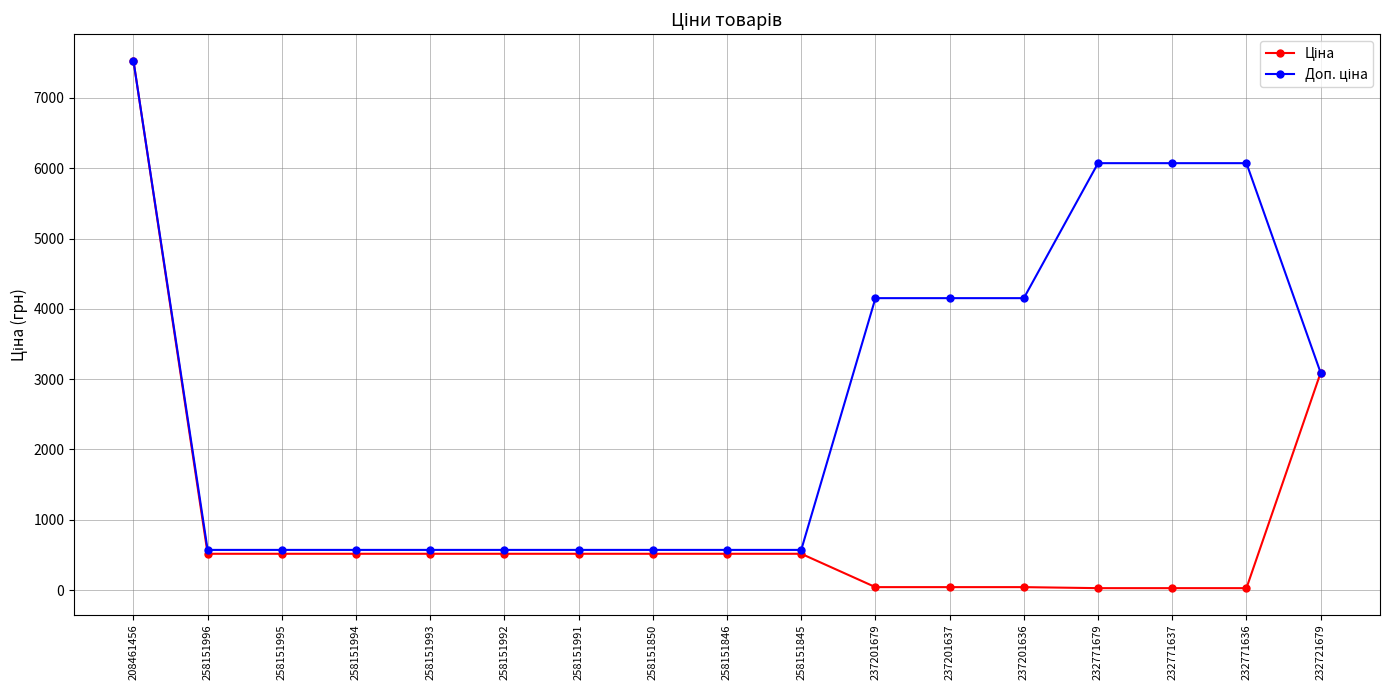

What is the greatest value displayed?

7530.7